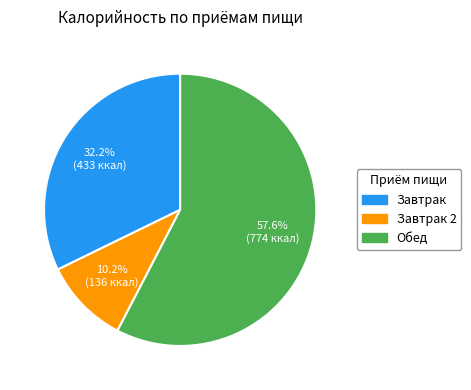

Is there a majority slice in this chart?

Yes